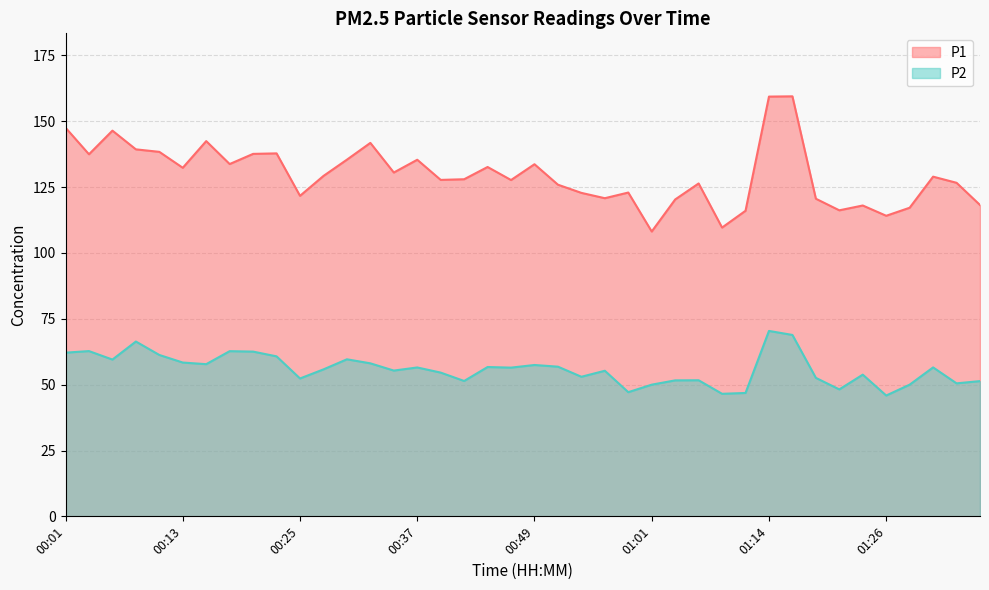

In P2, how many points are lower than both neighbors (excluding endpoints)?

12